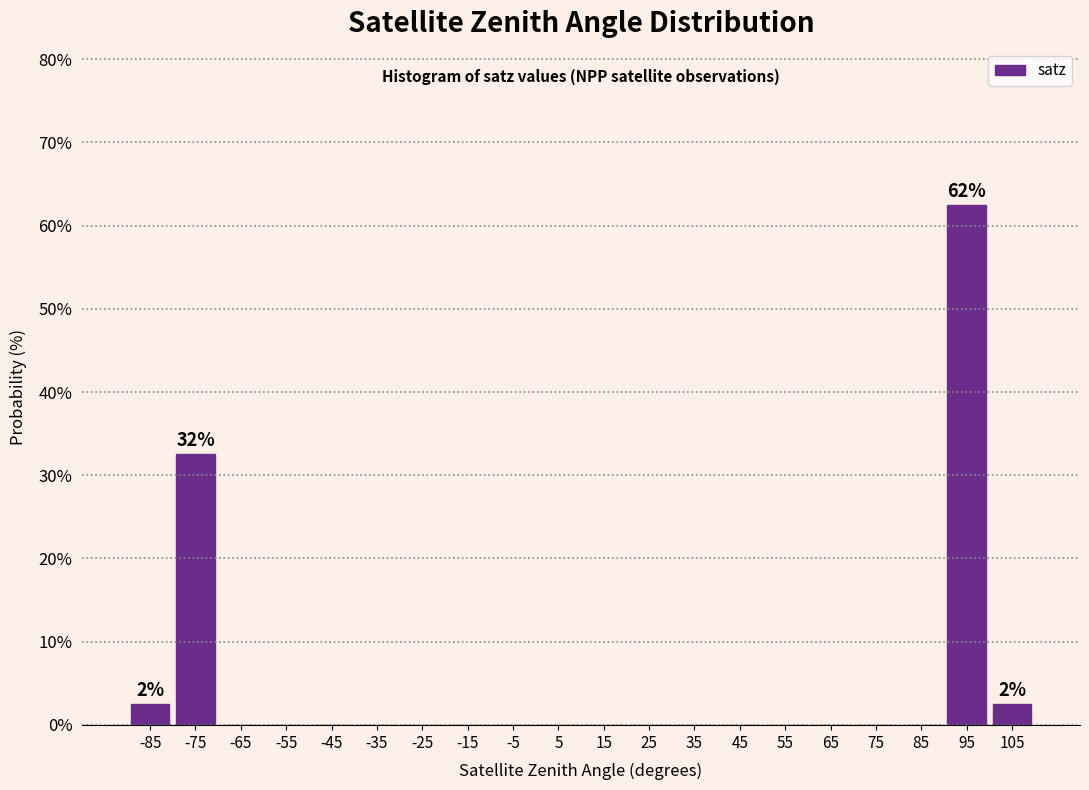

Over which range of the x-axis is the bar tallest?

90 to 100